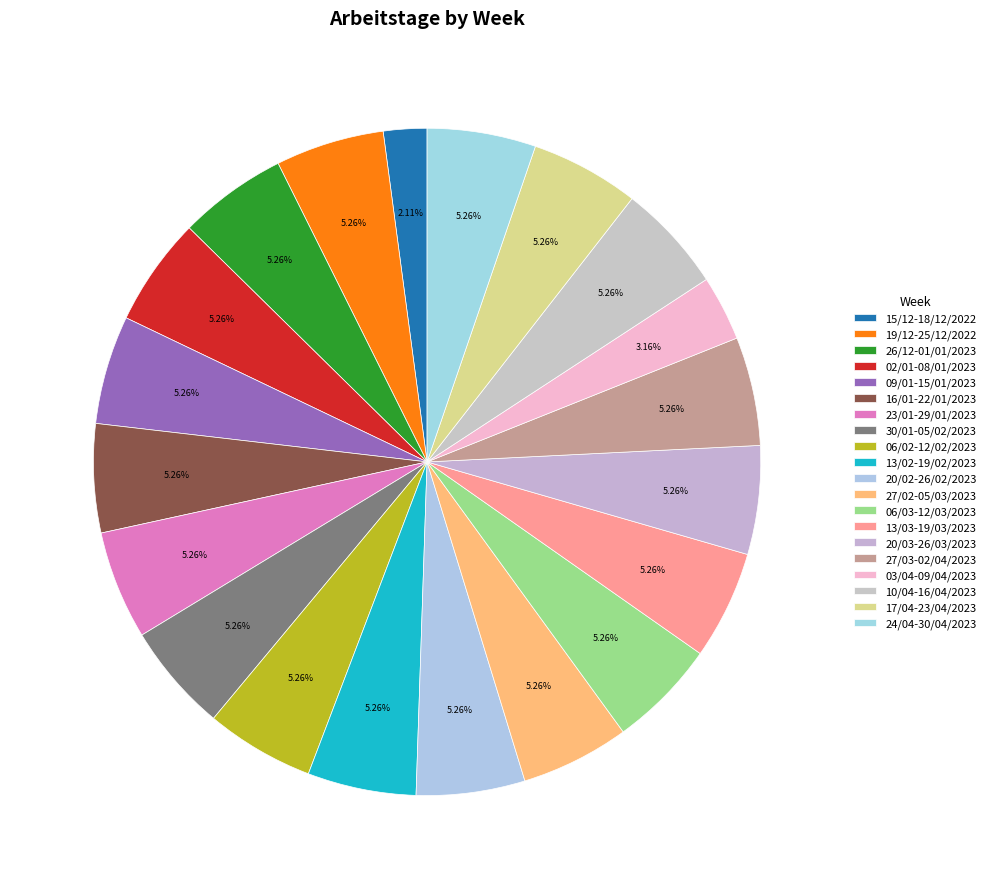

What percentage is NOT represented by 30/01-05/02/2023?

94.7%